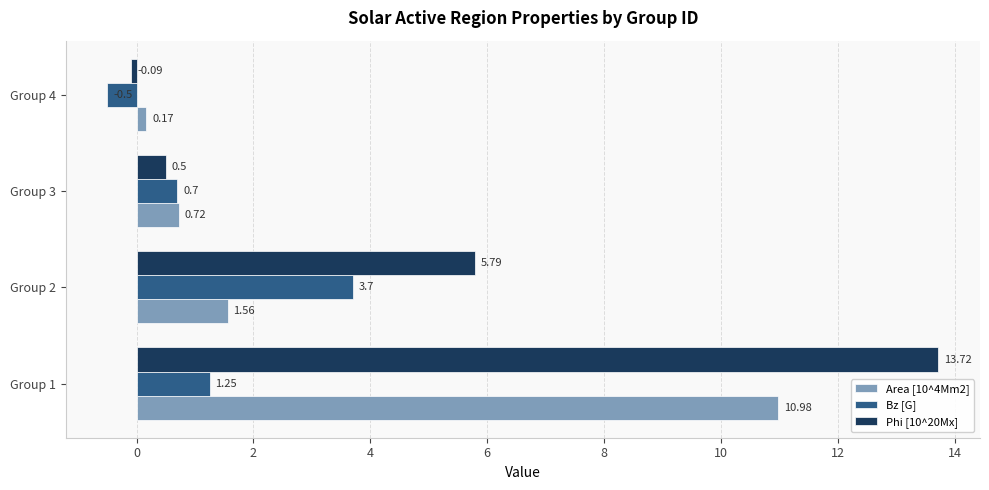

What is the maximum value shown in the chart?

13.7